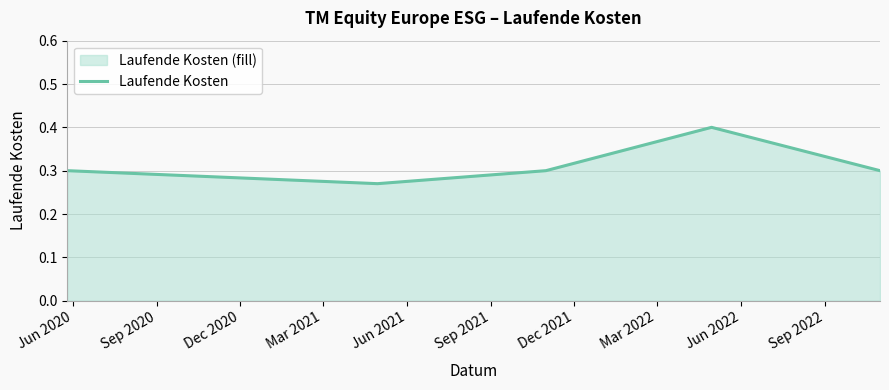

What is the maximum value shown in the chart?

0.4